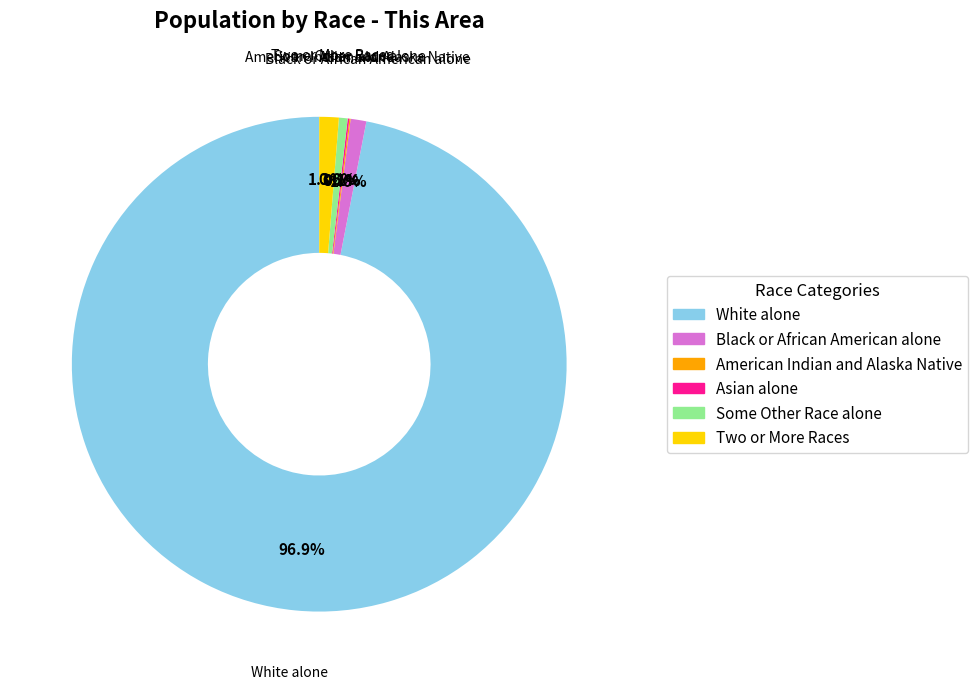

Which category has the biggest portion of the pie?

White alone